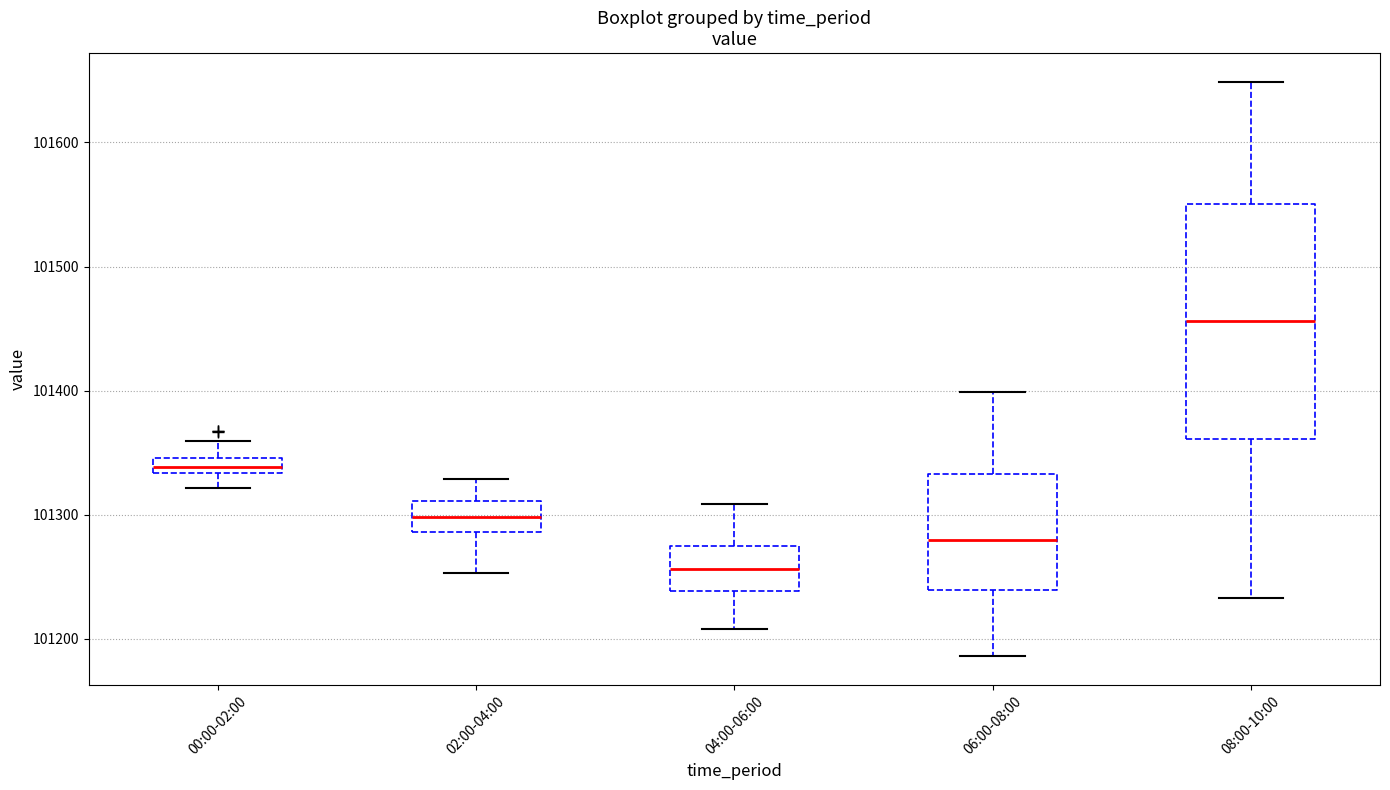

Comparing the boxes themselves (not the whiskers), which one is the tallest?

08:00-10:00